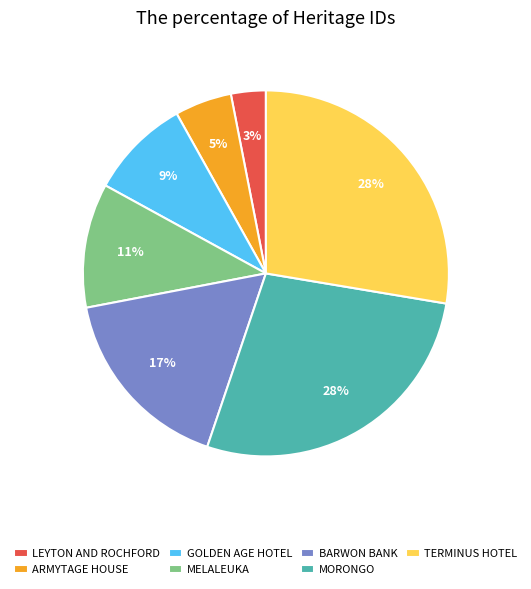

To the nearest percent, what is the difference between the BARWON BANK and MORONGO slice percentages?

11%